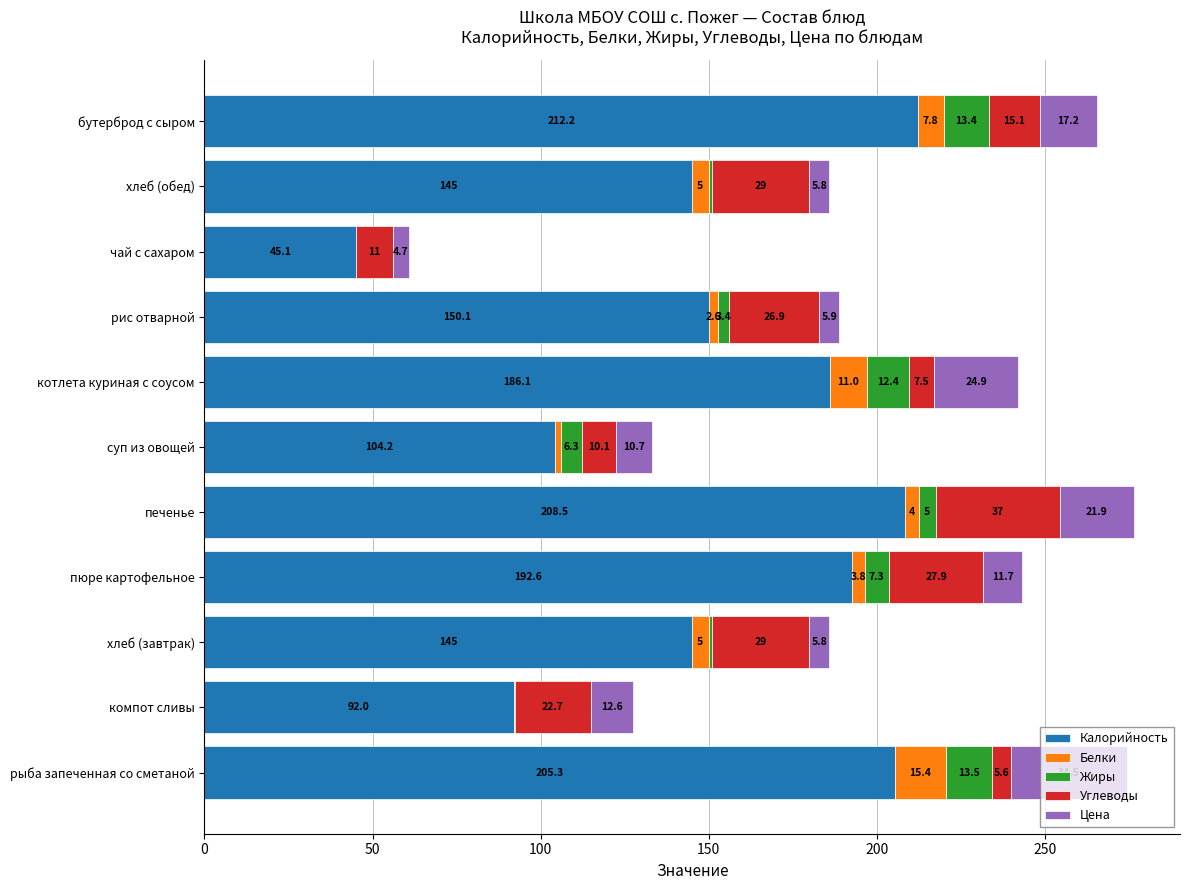

What is the highest value of the Калорийность series?

212.2